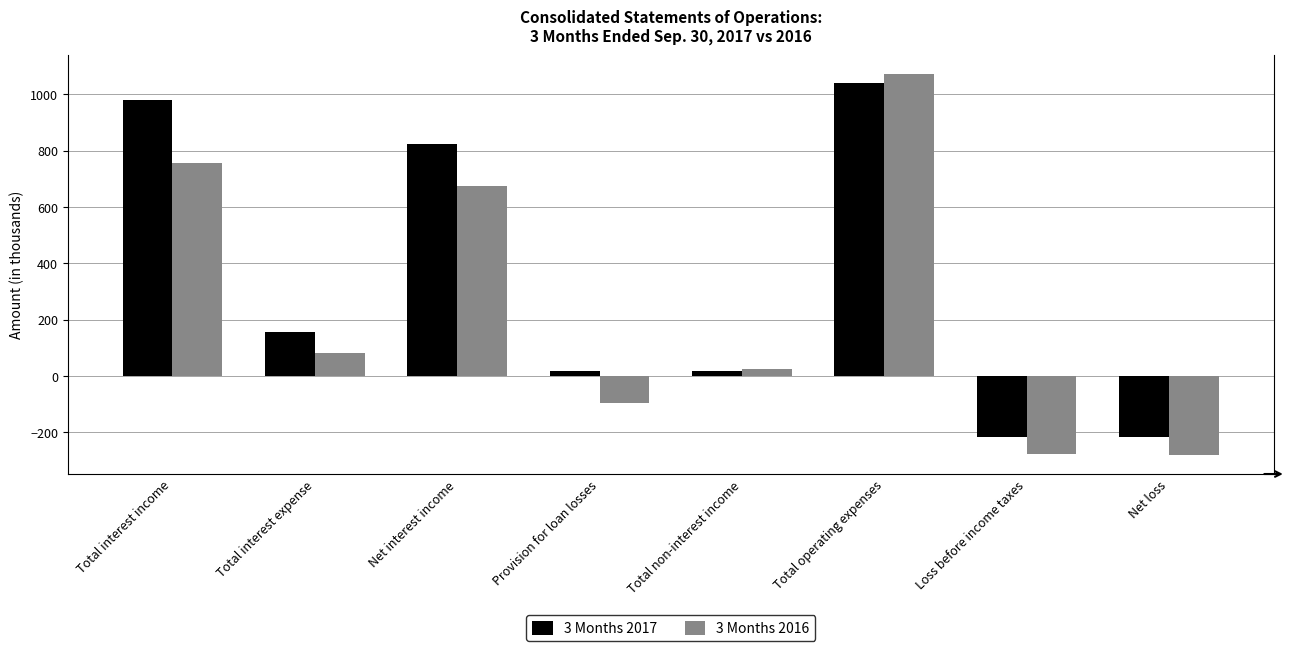

What is the label of the 3rd bar from the left?

Net interest income